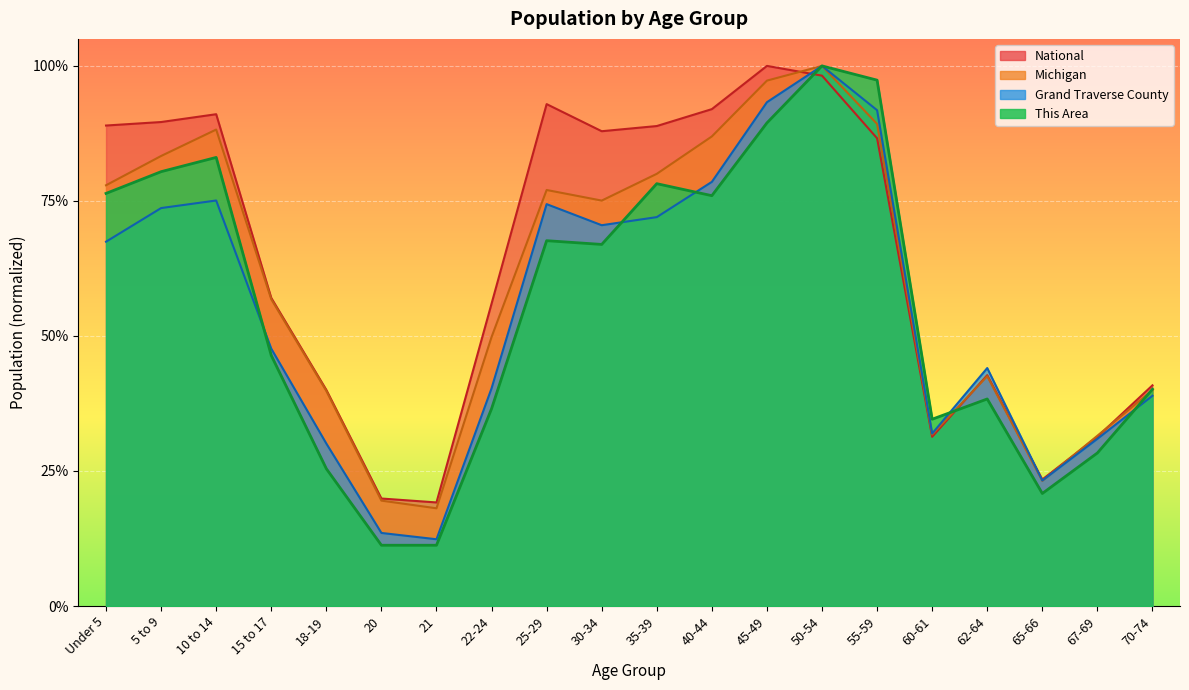

What is the label of the 6th point from the left?

20